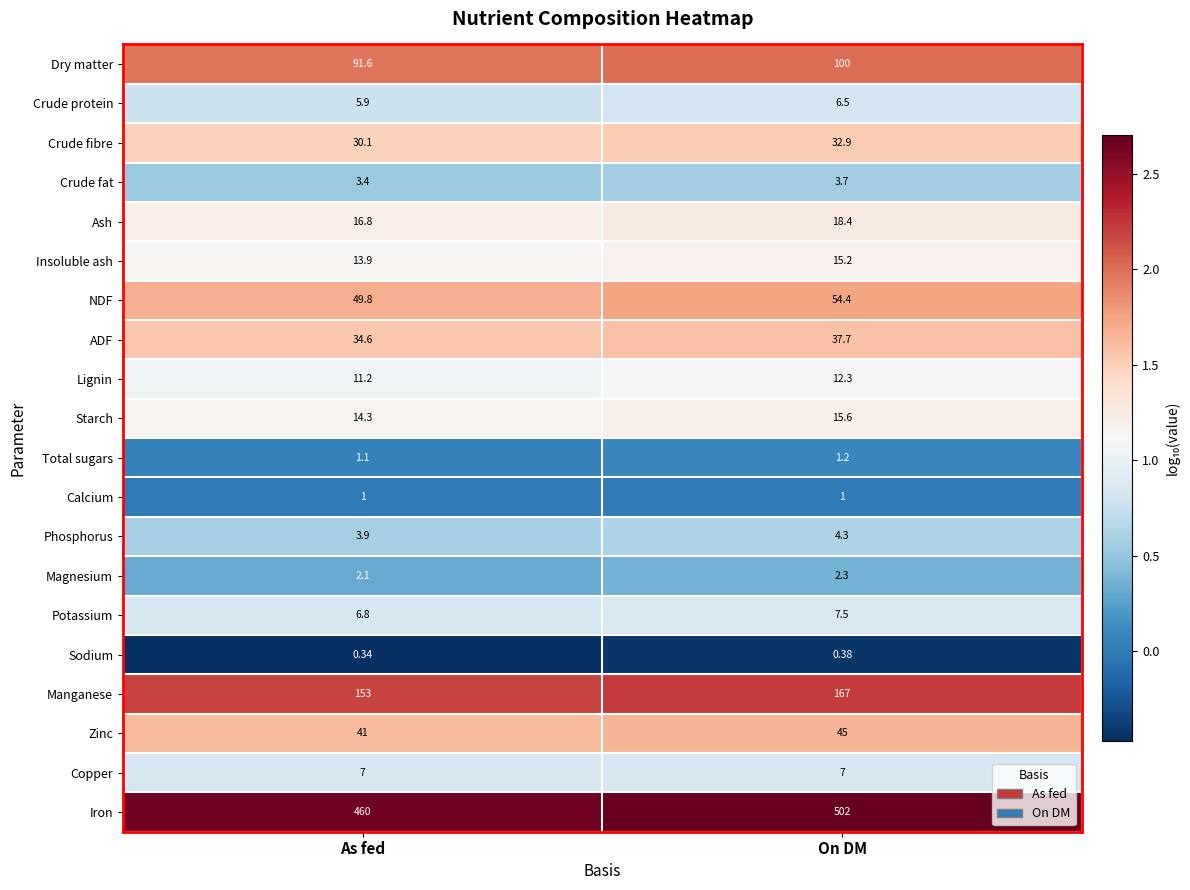

At As fed, list the series in order from largest to smallest.

Iron, Manganese, Dry matter, NDF, Zinc, ADF, Crude fibre, Ash, Starch, Insoluble ash, Lignin, Copper, Potassium, Crude protein, Phosphorus, Crude fat, Magnesium, Total sugars, Calcium, Sodium